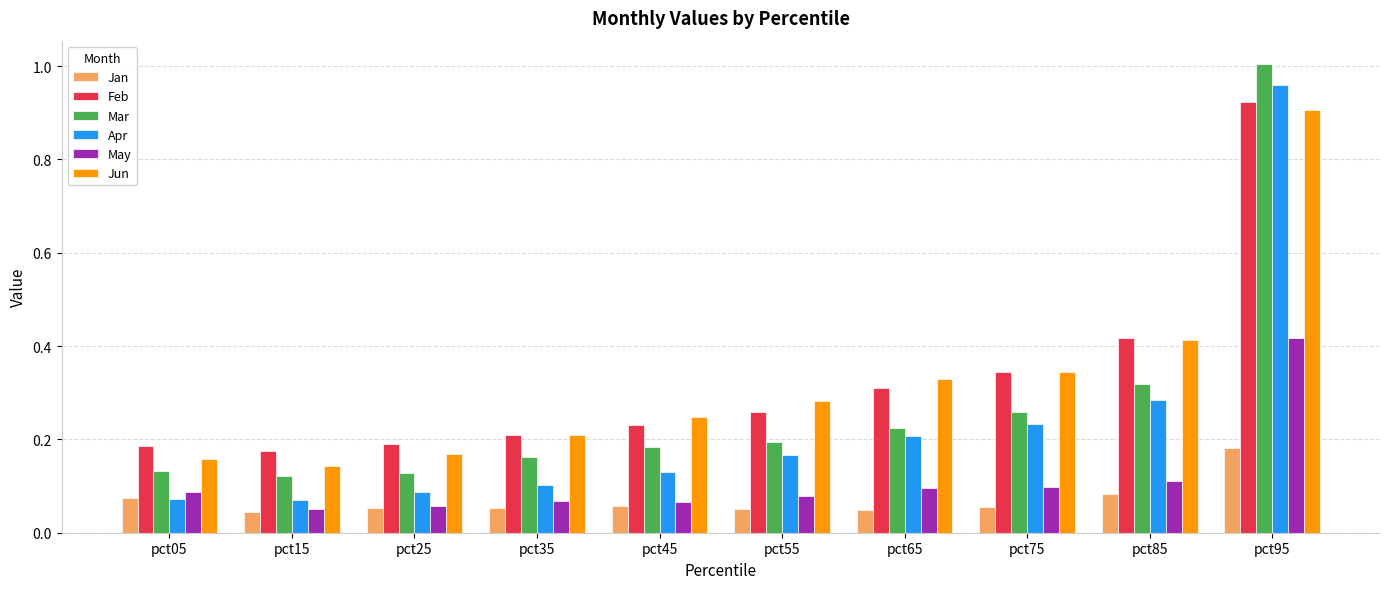

How many May values are between 0 and 1?

10